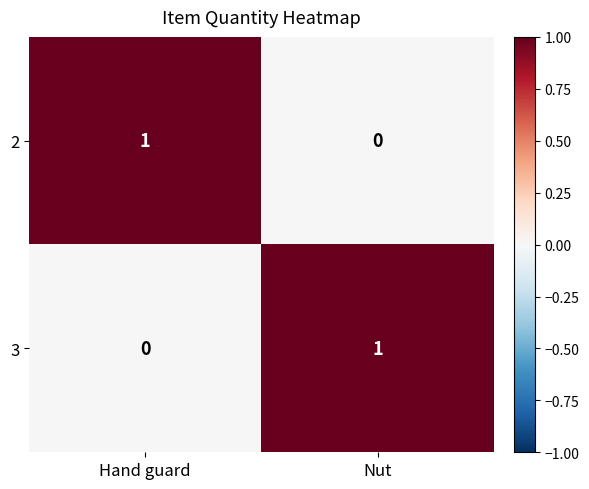

What is the maximum value shown in the chart?

1